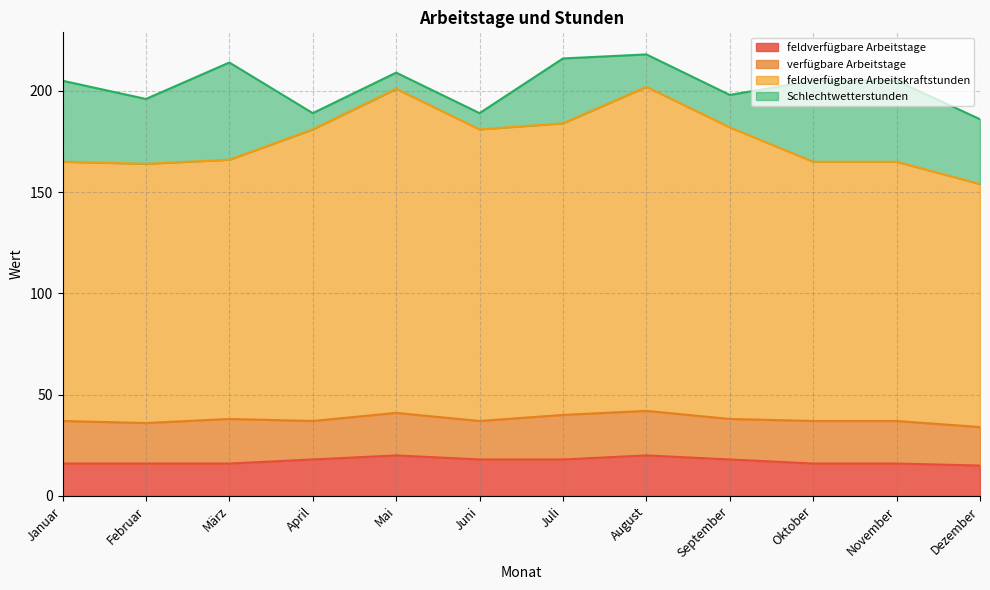

How many lines are shown in the chart?

4